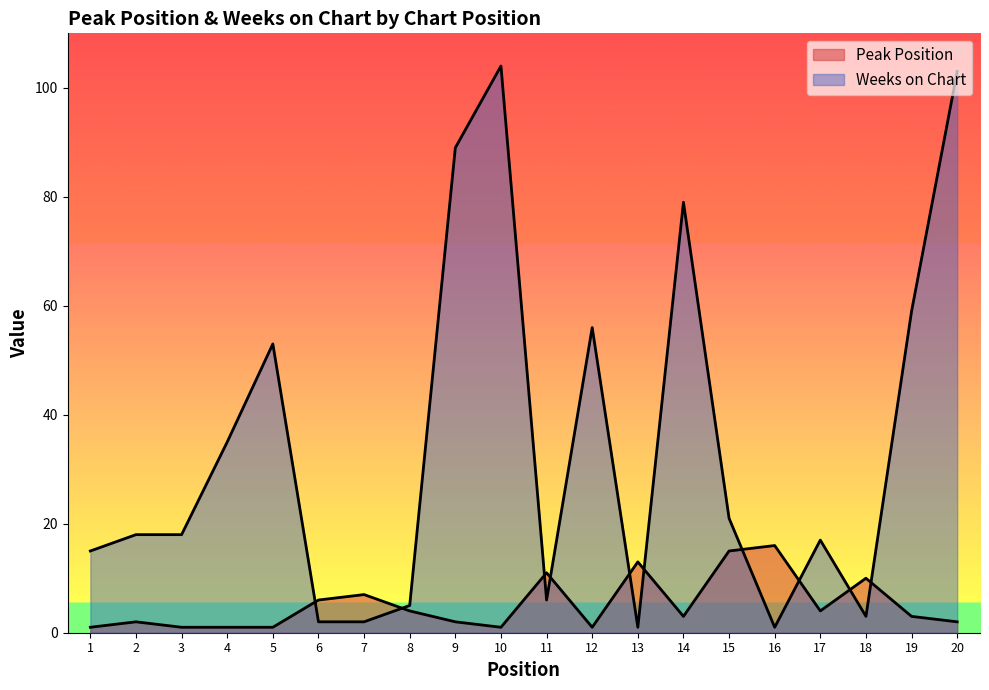

What is the sum of all Peak Position values?

104